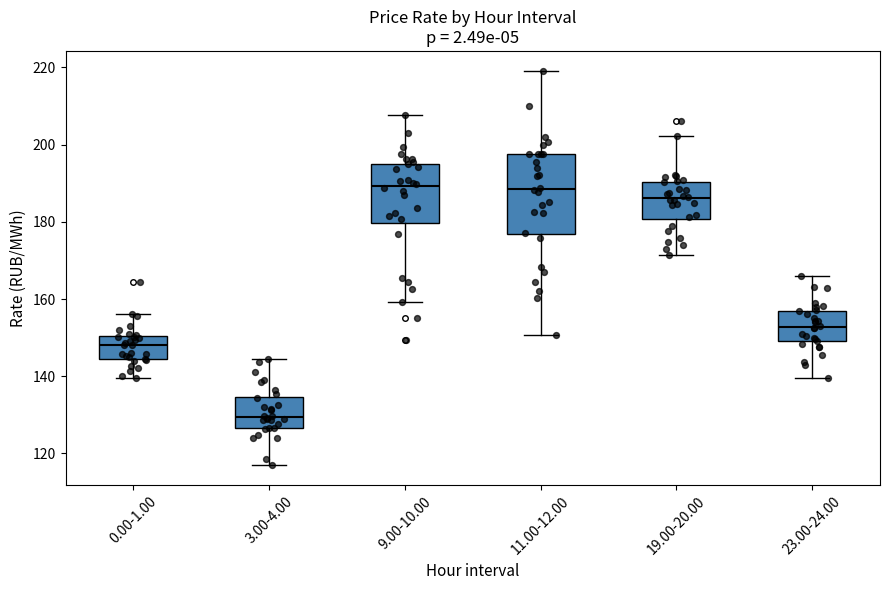

Reading left to right, read every box against the y-axis: the position of its median line, the range the box covers, and the ends of its whiskers. The values are not printed on the chart, so give them approximately, as read against the axis.

0.00-1.00: median 148, box 144 to 150, whiskers 140 to 156
3.00-4.00: median 130, box 126 to 134, whiskers 116 to 144
9.00-10.00: median 190, box 180 to 196, whiskers 160 to 208
11.00-12.00: median 188, box 176 to 198, whiskers 150 to 220
19.00-20.00: median 186, box 180 to 190, whiskers 172 to 202
23.00-24.00: median 152, box 150 to 158, whiskers 140 to 166